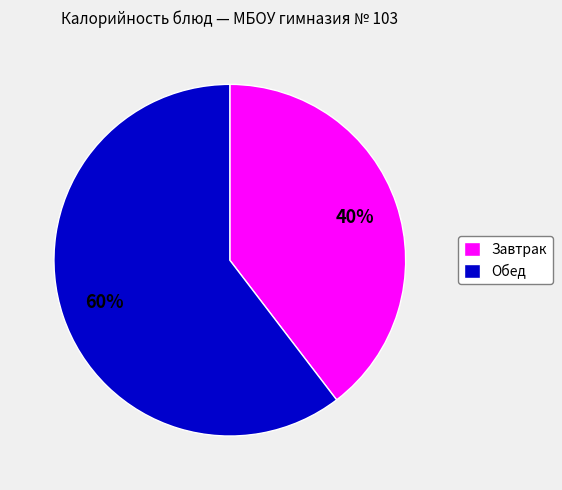

What is the ratio of the value at Обед to the value at Завтрак?

1.5